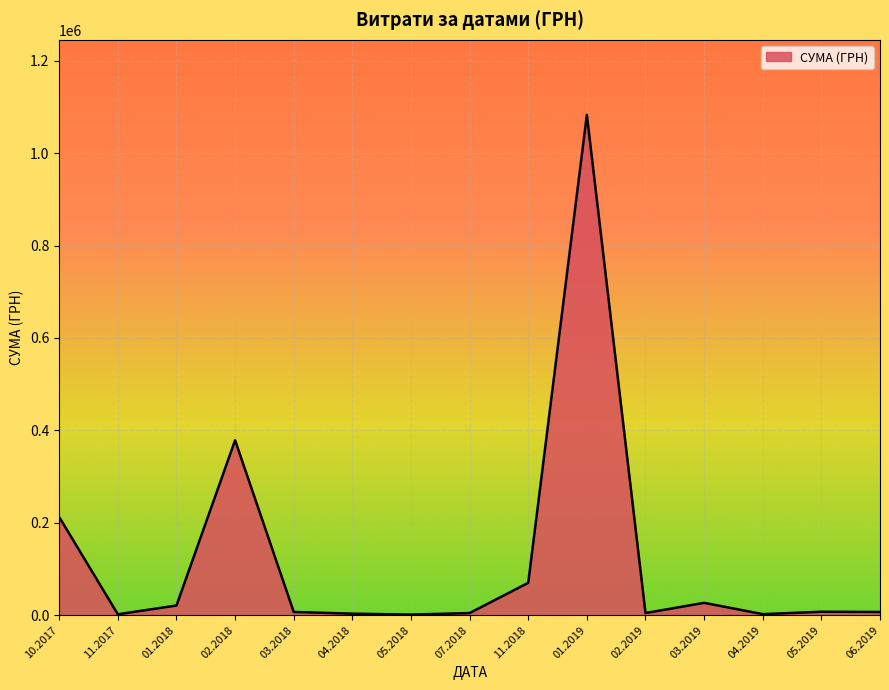

How many lines are shown in the chart?

1